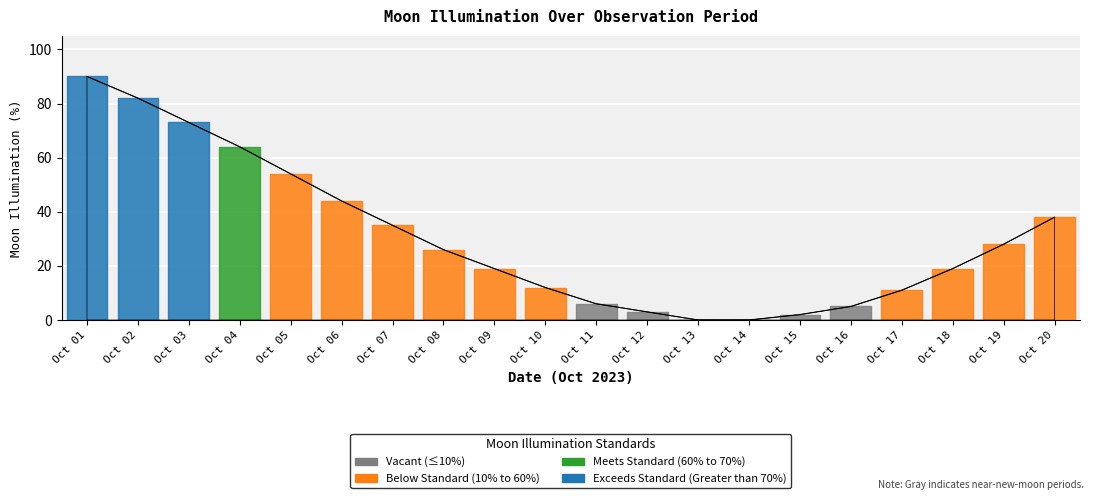

What is the change in value from Oct 01 to Oct 10?

-78